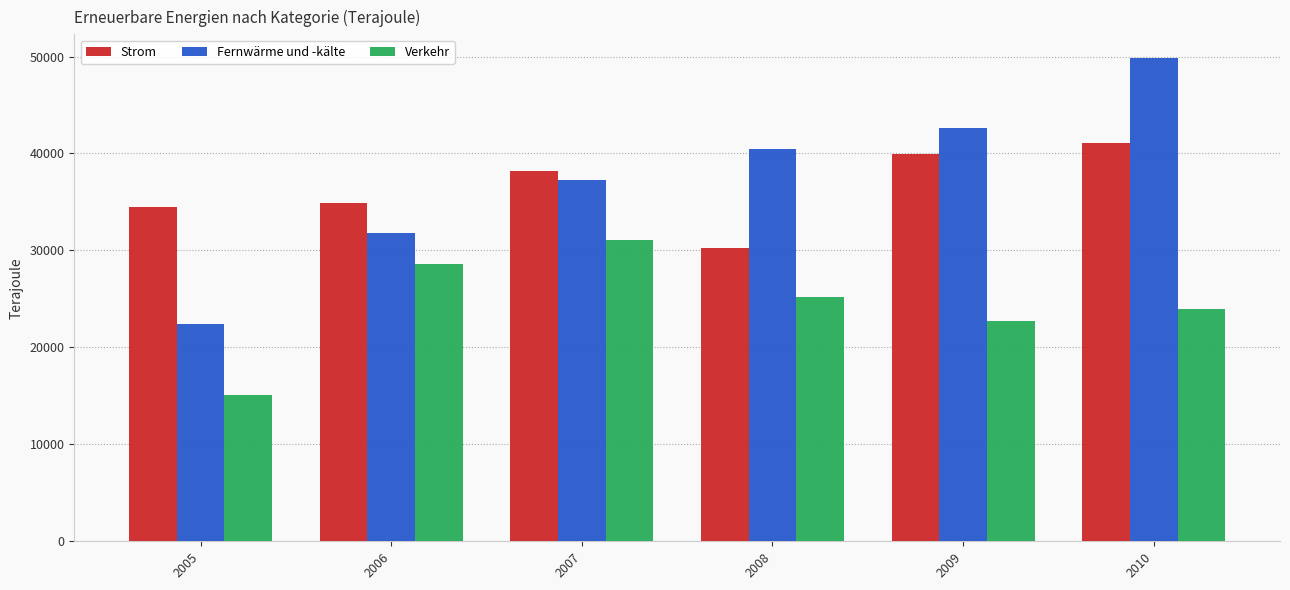

At which category is the sum across all series the highest?

2010